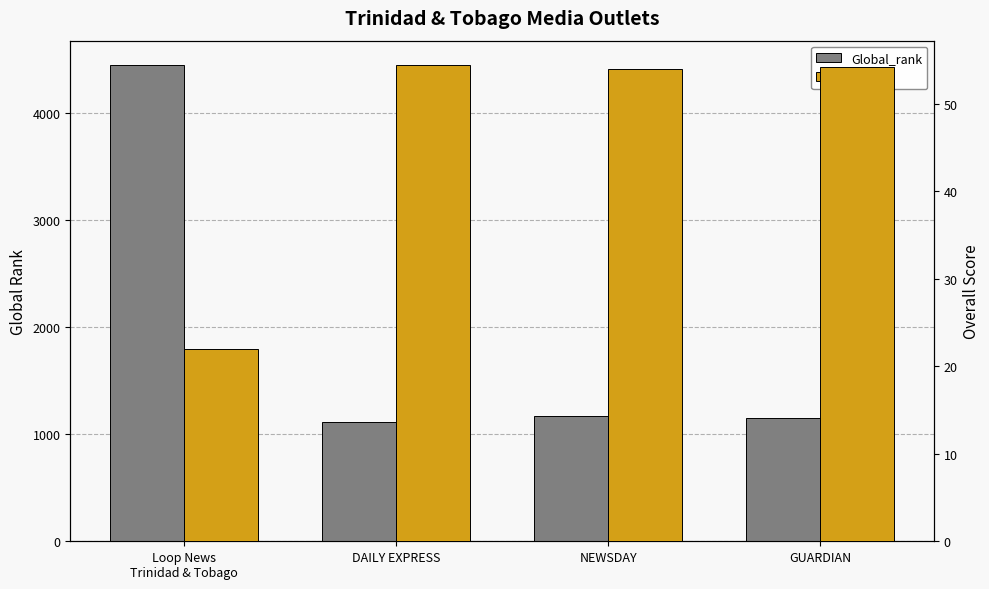

The Overall series shows 54.2 at GUARDIAN. True or false?

True